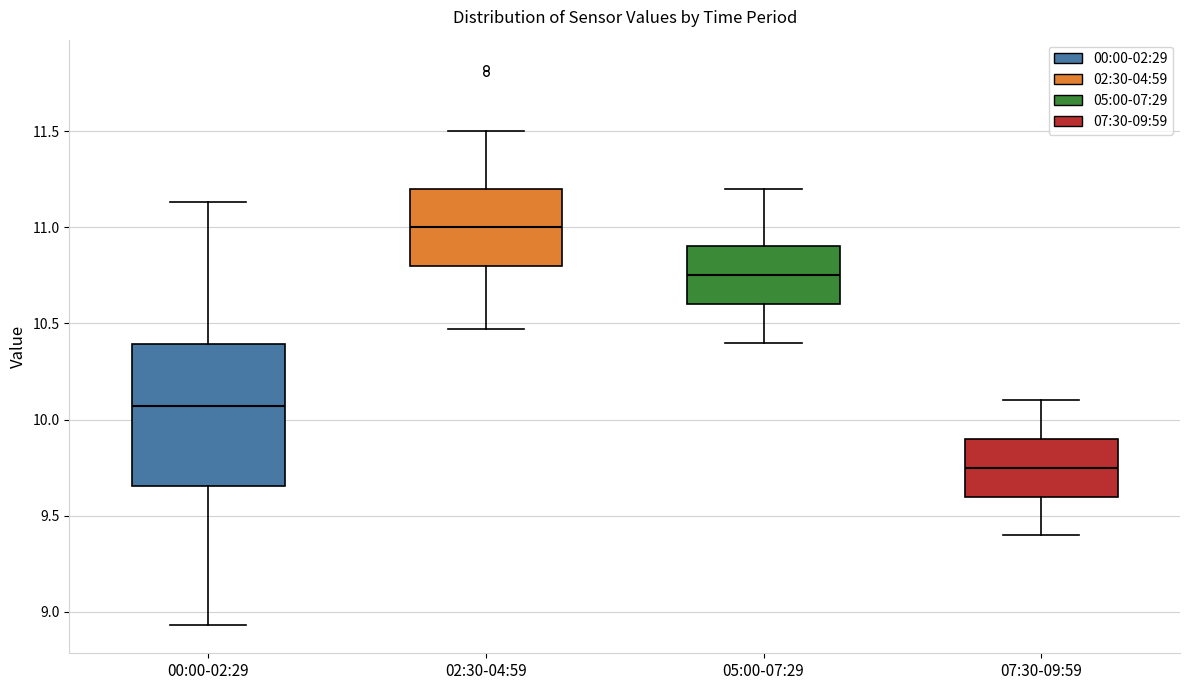

Reading left to right, read every box against the y-axis: the position of its median line, the range the box covers, and the ends of its whiskers. The values are not printed on the chart, so give them approximately, as read against the axis.

00:00-02:29: median 10.05, box 9.65 to 10.40, whiskers 8.95 to 11.15
02:30-04:59: median 11.00, box 10.80 to 11.20, whiskers 10.45 to 11.50
05:00-07:29: median 10.75, box 10.60 to 10.90, whiskers 10.40 to 11.20
07:30-09:59: median 9.75, box 9.60 to 9.90, whiskers 9.40 to 10.10